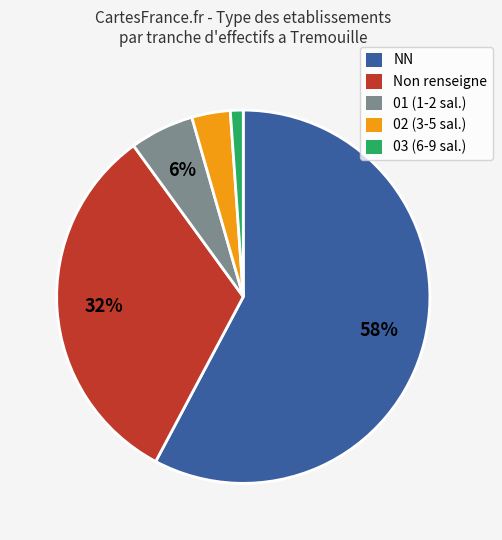

What is the largest slice in the pie chart?

NN